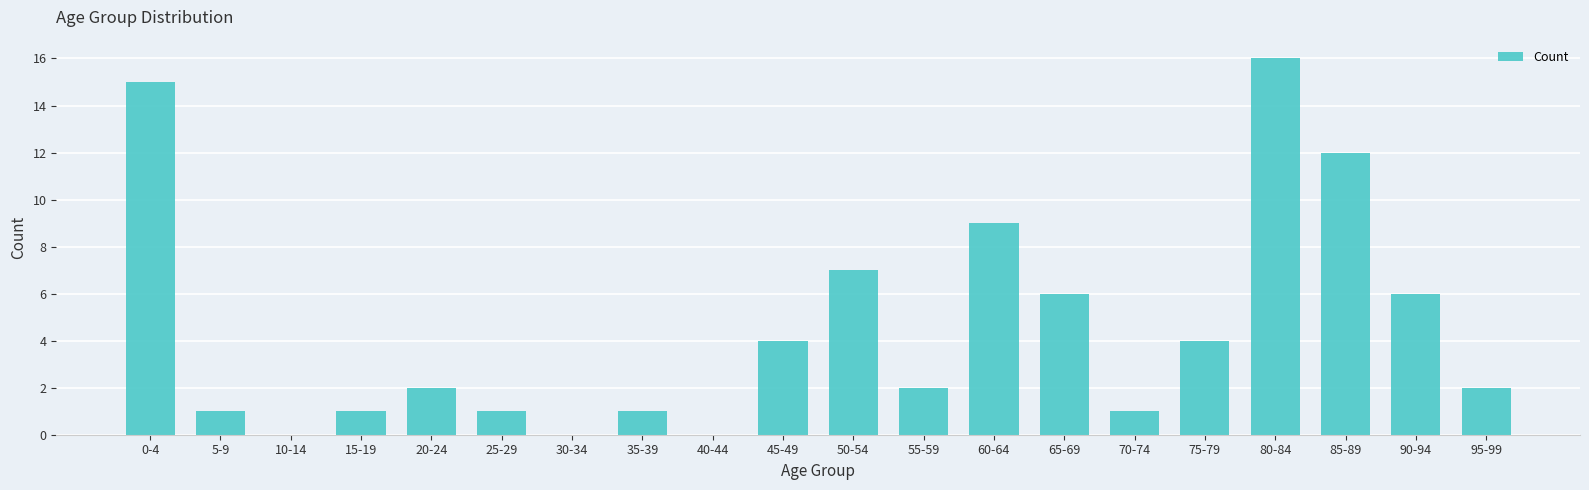

What is the change in value from 45-49 to 50-54?

+3